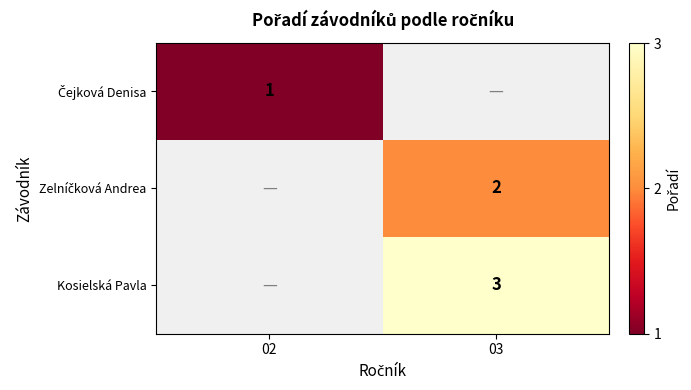

True or false: Kosielská Pavla has a value of 3 at 03.

True